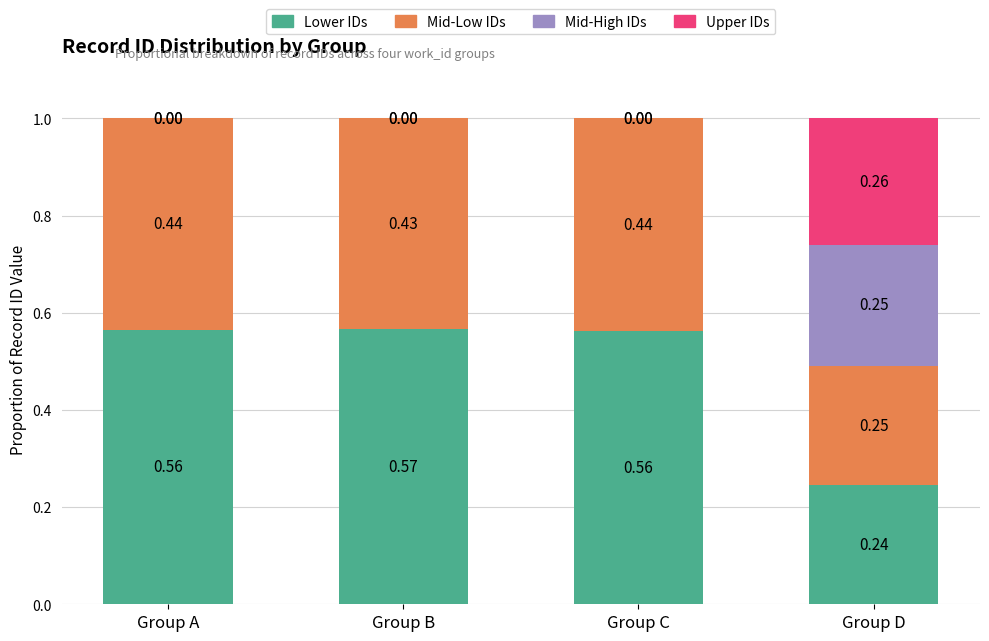

At which label is Lower IDs closest to 0?

Group D